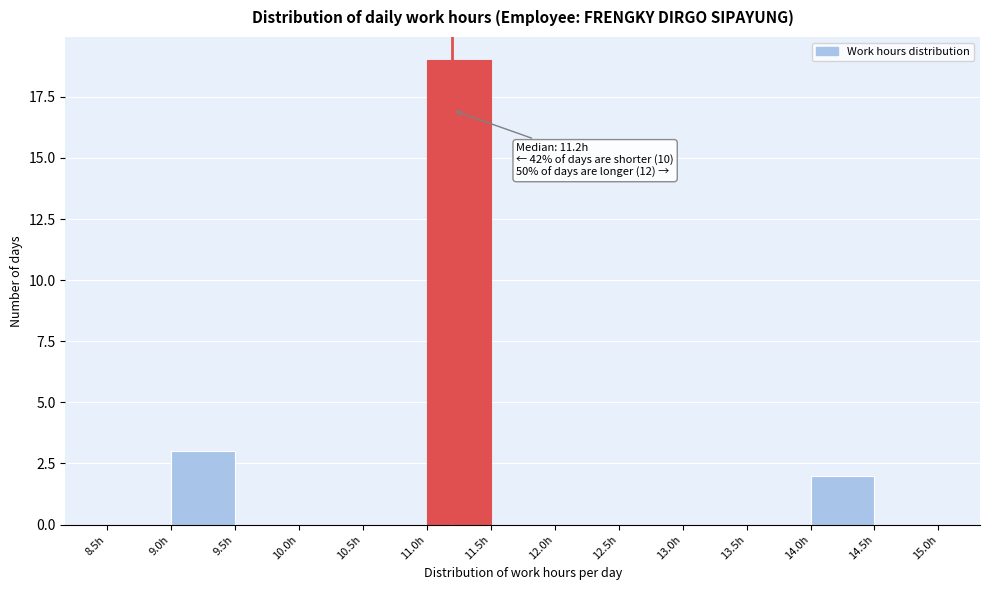

Over which range of the x-axis is the bar tallest?

11.0 to 11.5